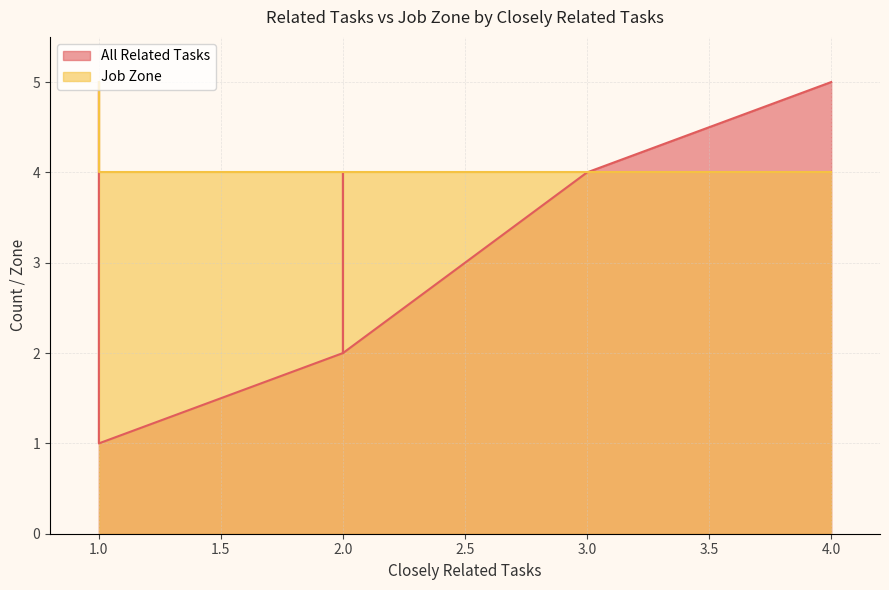

What is the sum of all Job Zone values?

61